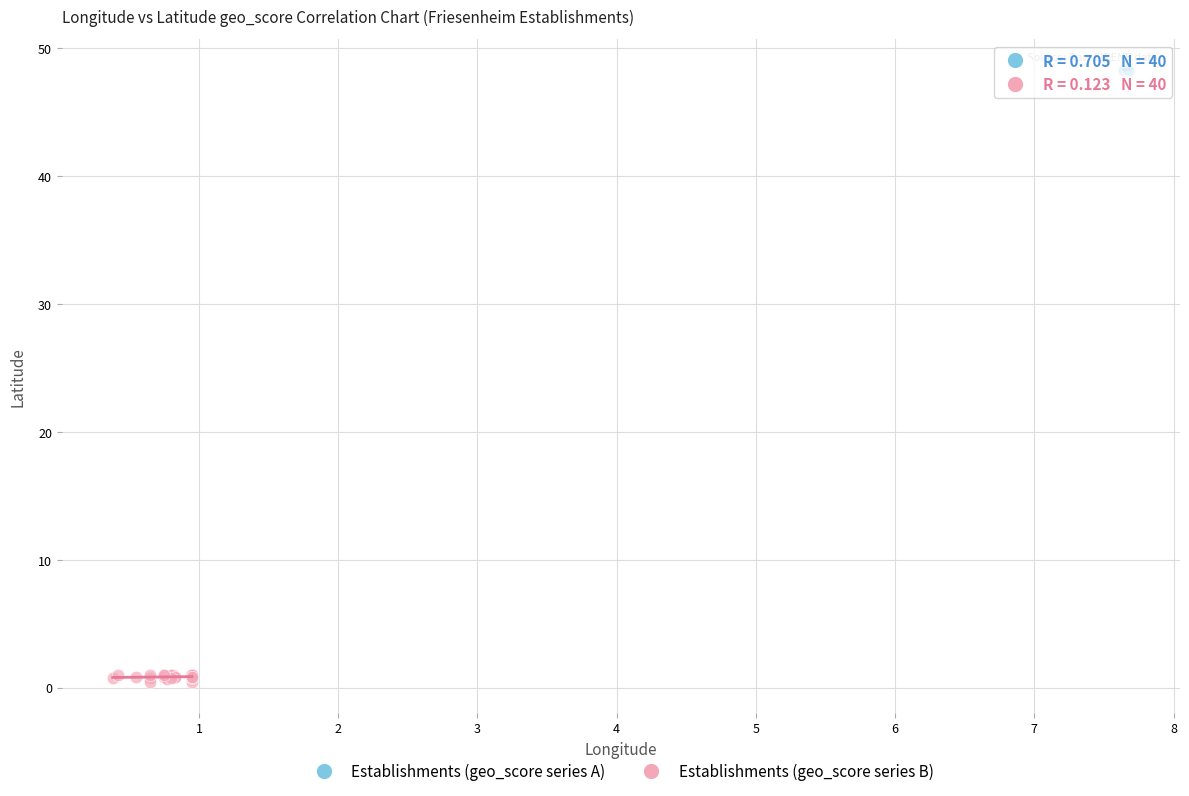

Which series has the largest Y range (max minus min)?

Establishments (geo_score series B)